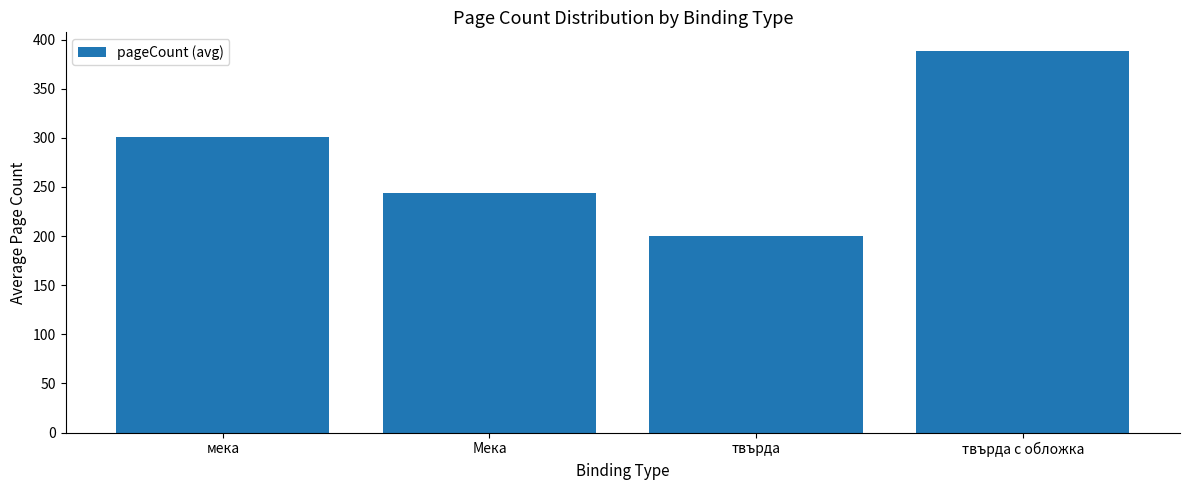

What position from the left is Мека?

2